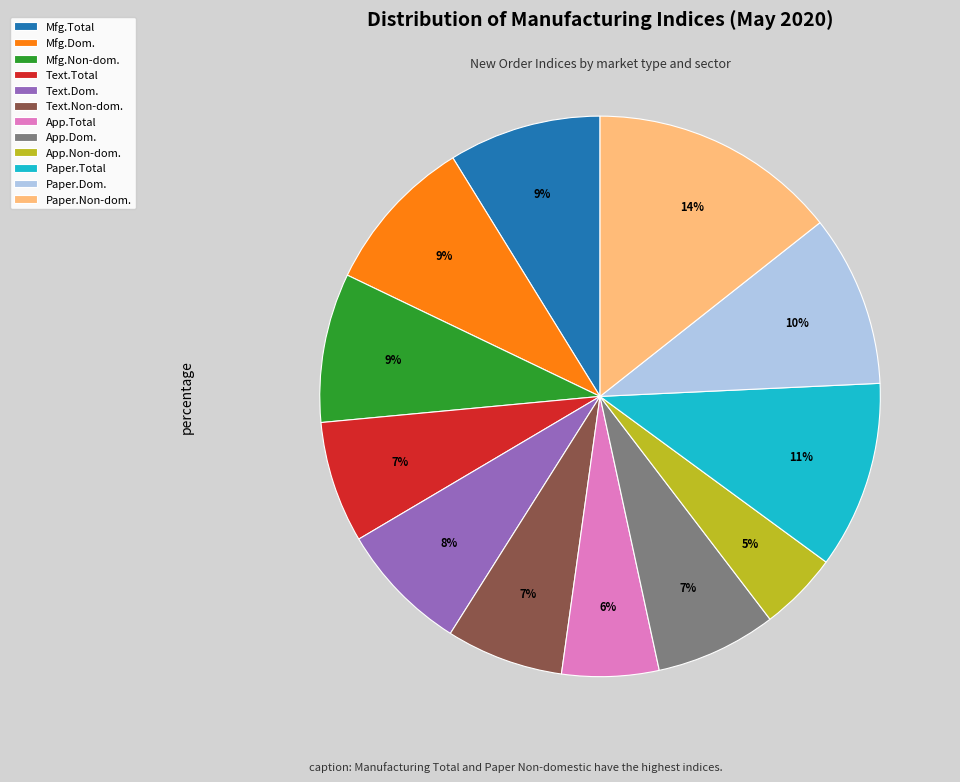

How many segments does this pie chart have?

12